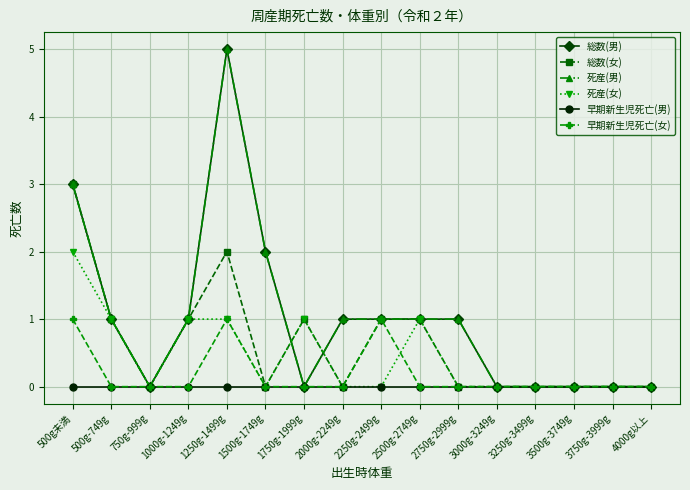

Is this an area chart (filled region under the line)?

No